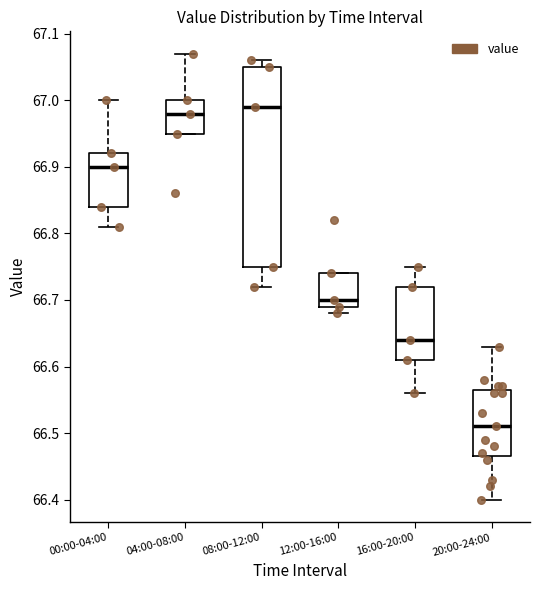

Which box's median line is the lowest?

20:00-24:00